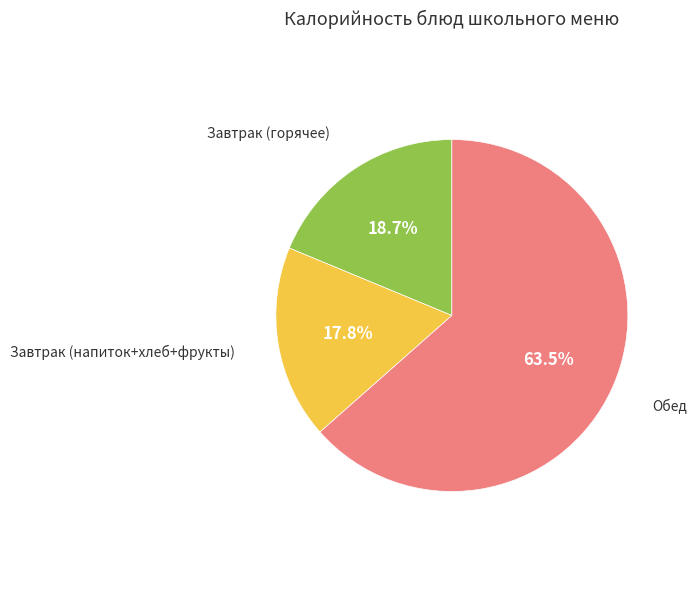

Is there any slice that represents more than half of the pie?

Yes